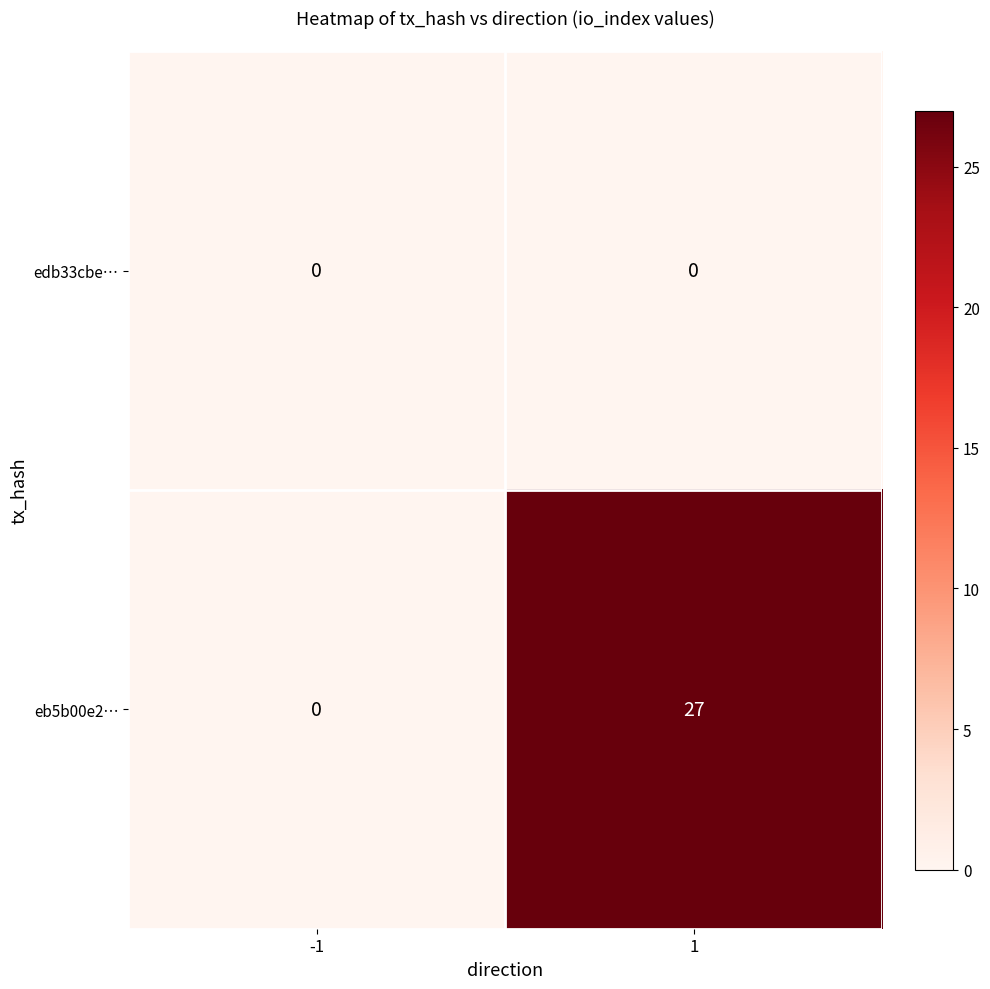

Is it true that eb5b00e2… equals -16 at -1?

False